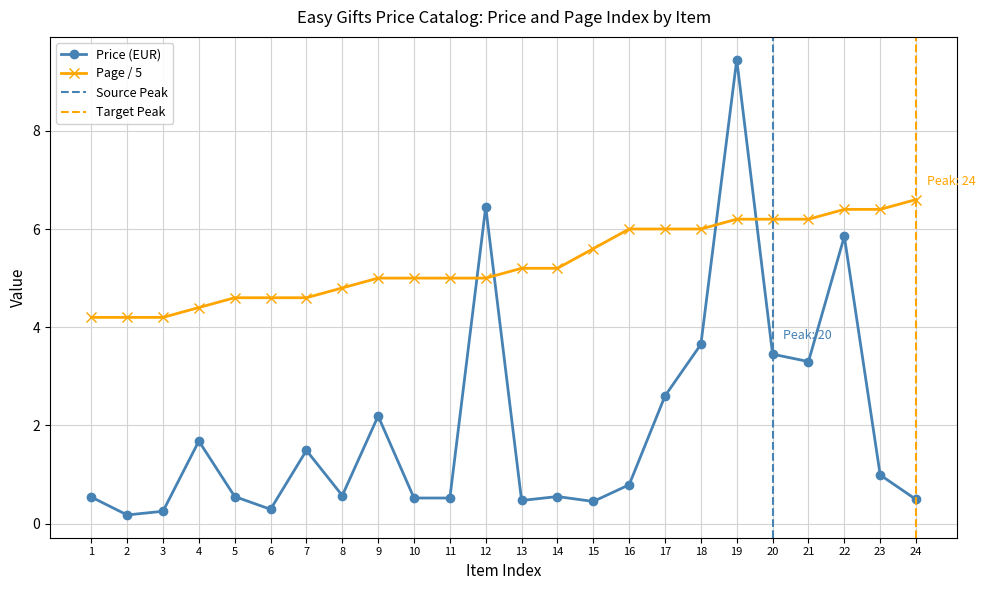

List the series in order of their peak value, highest first.

Price (EUR), Page Number